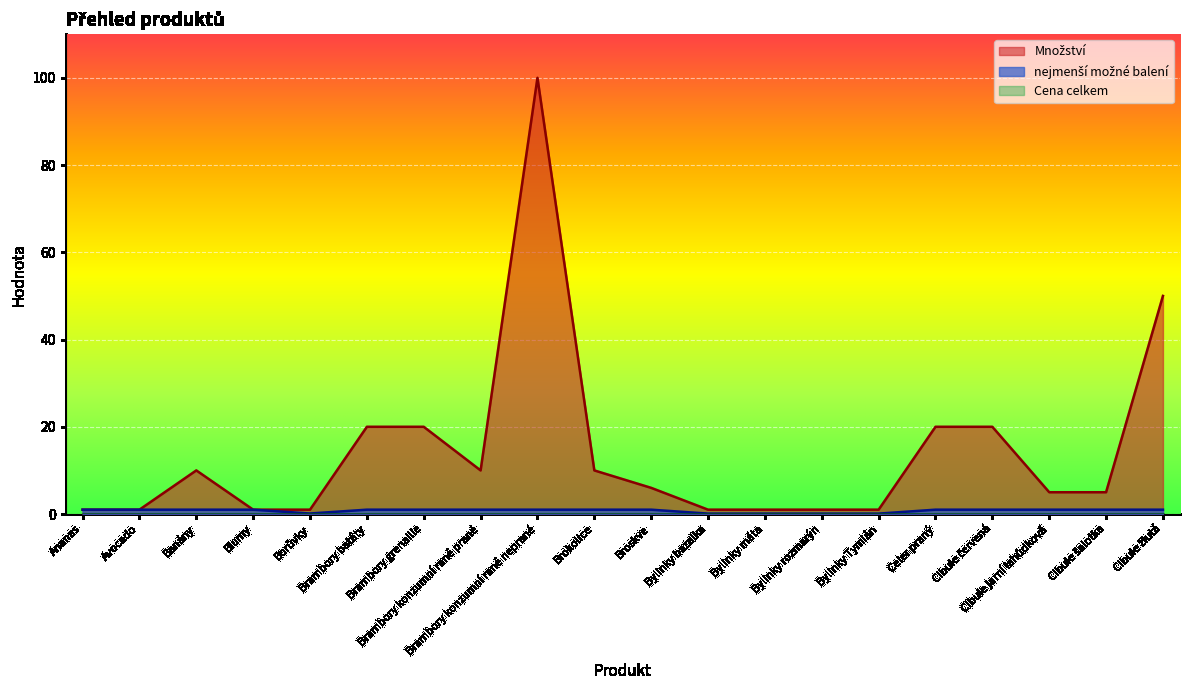

What is the sum of all Množství values?

284.0